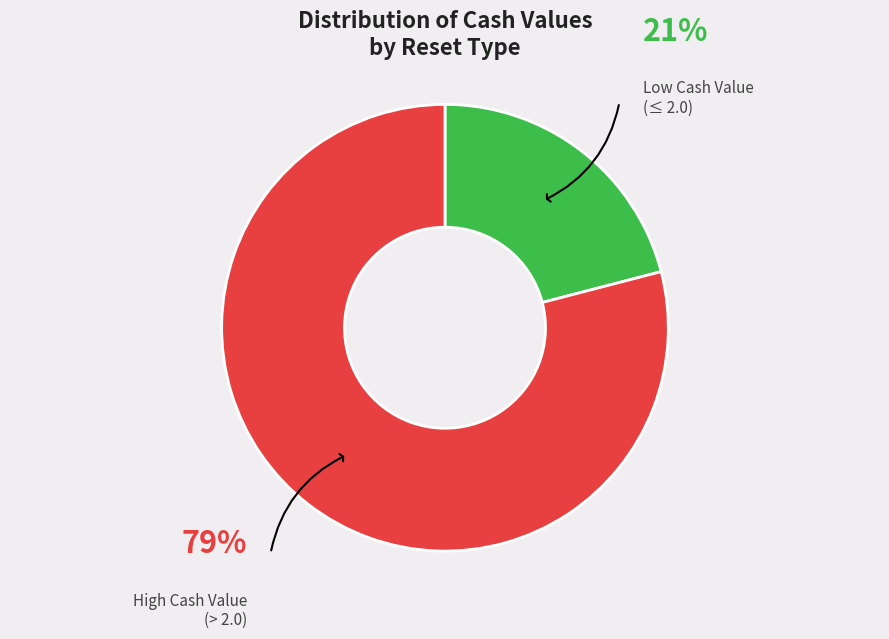

How many segments does this pie chart have?

2